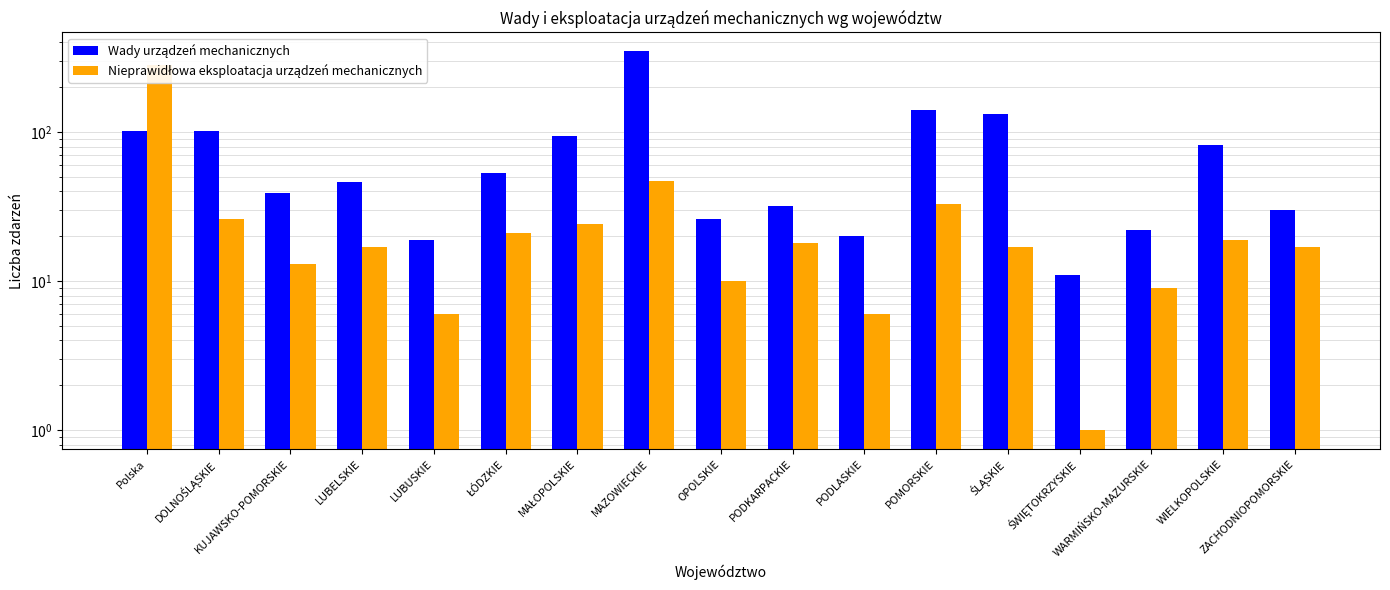

At which label is Wady urządzeń mechanicznych closest to 179?

POMORSKIE